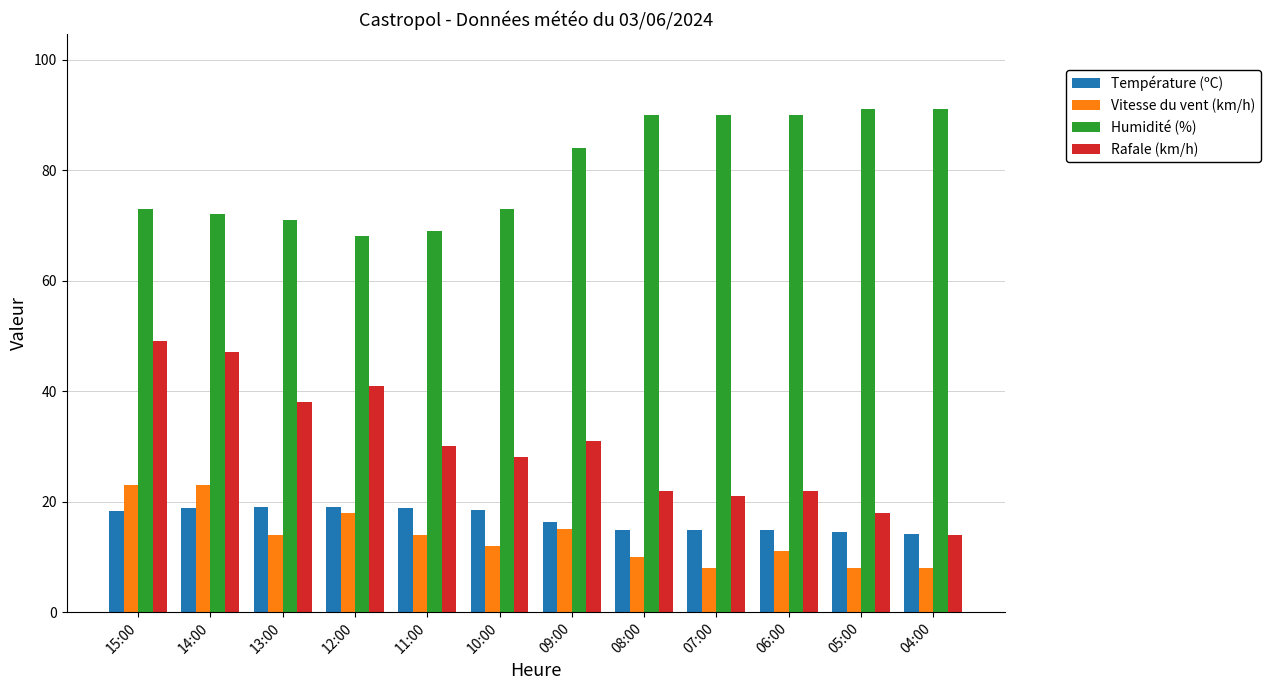

What is the difference between the Vitesse du vent (km/h) values at 07:00 and 06:00?

3.0